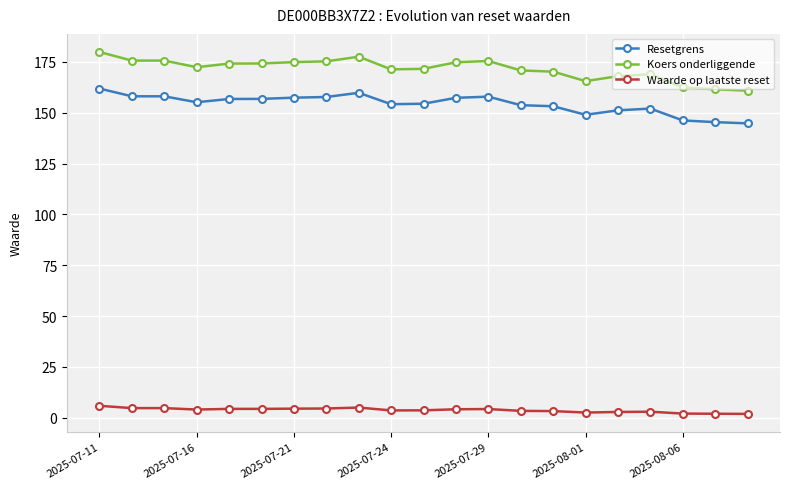

What is the average value of the Koers onderliggende series?

171.5